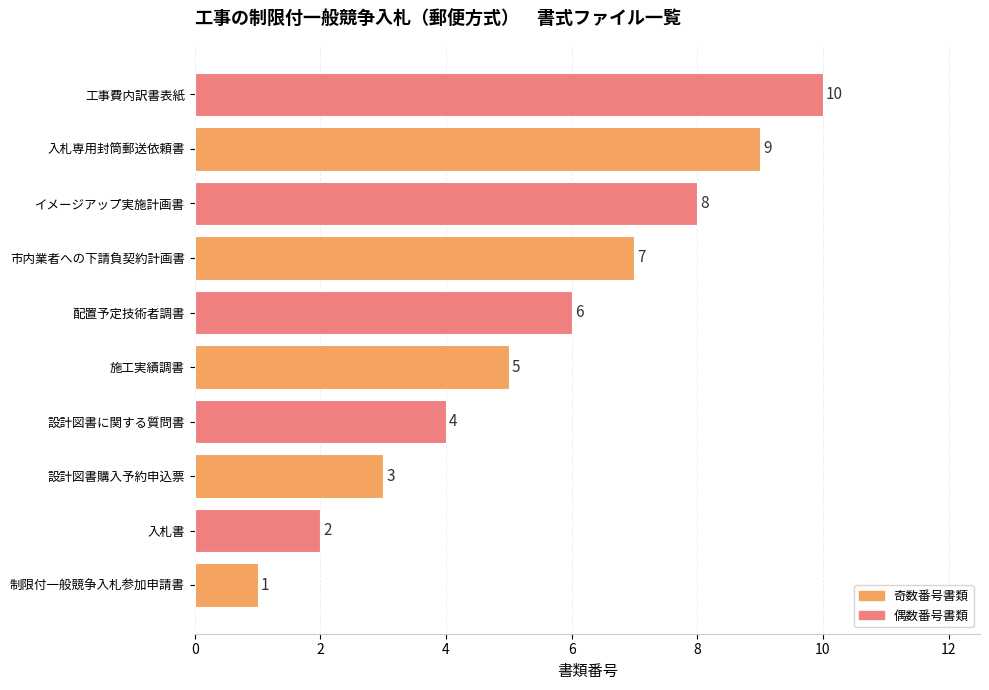

Which label corresponds to the largest value in the chart?

工事費内訳書表紙